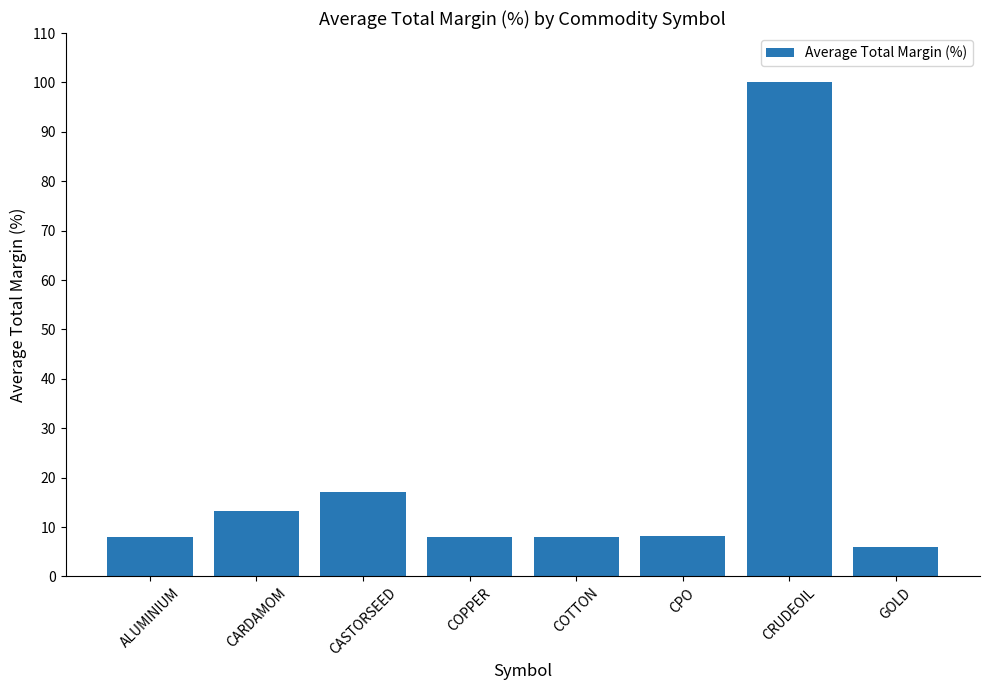

What is the smallest value displayed?

6.0